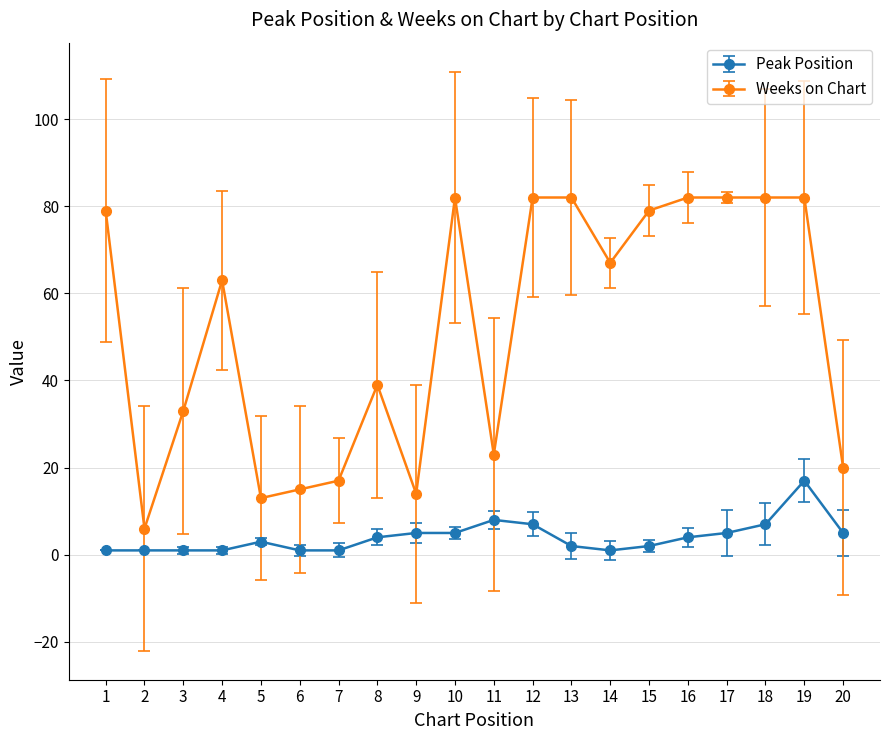

What is the greatest value displayed?

82